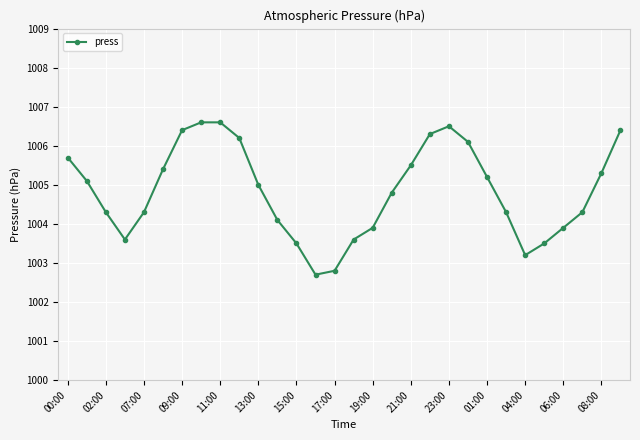

What is the minimum value shown in the chart?

1002.7